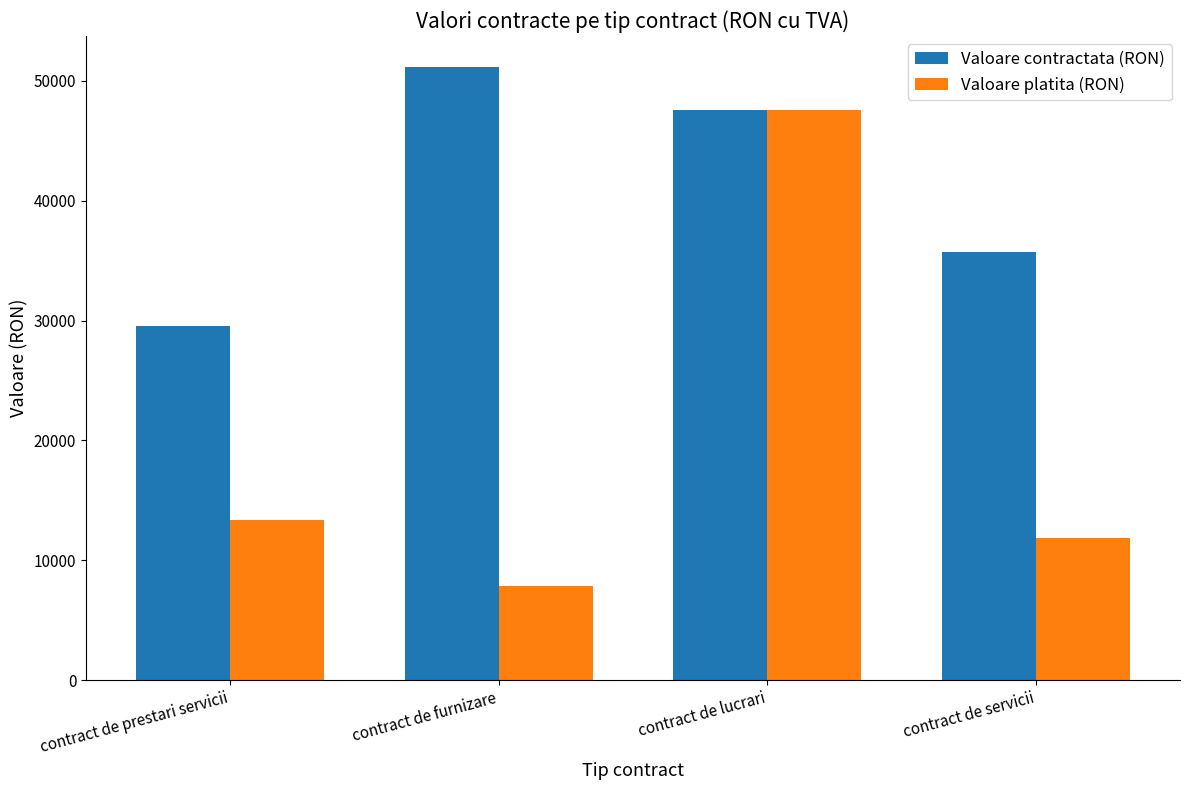

True or false: Valoare platita (RON) has a value of 7823.0 at contract de furnizare.

True